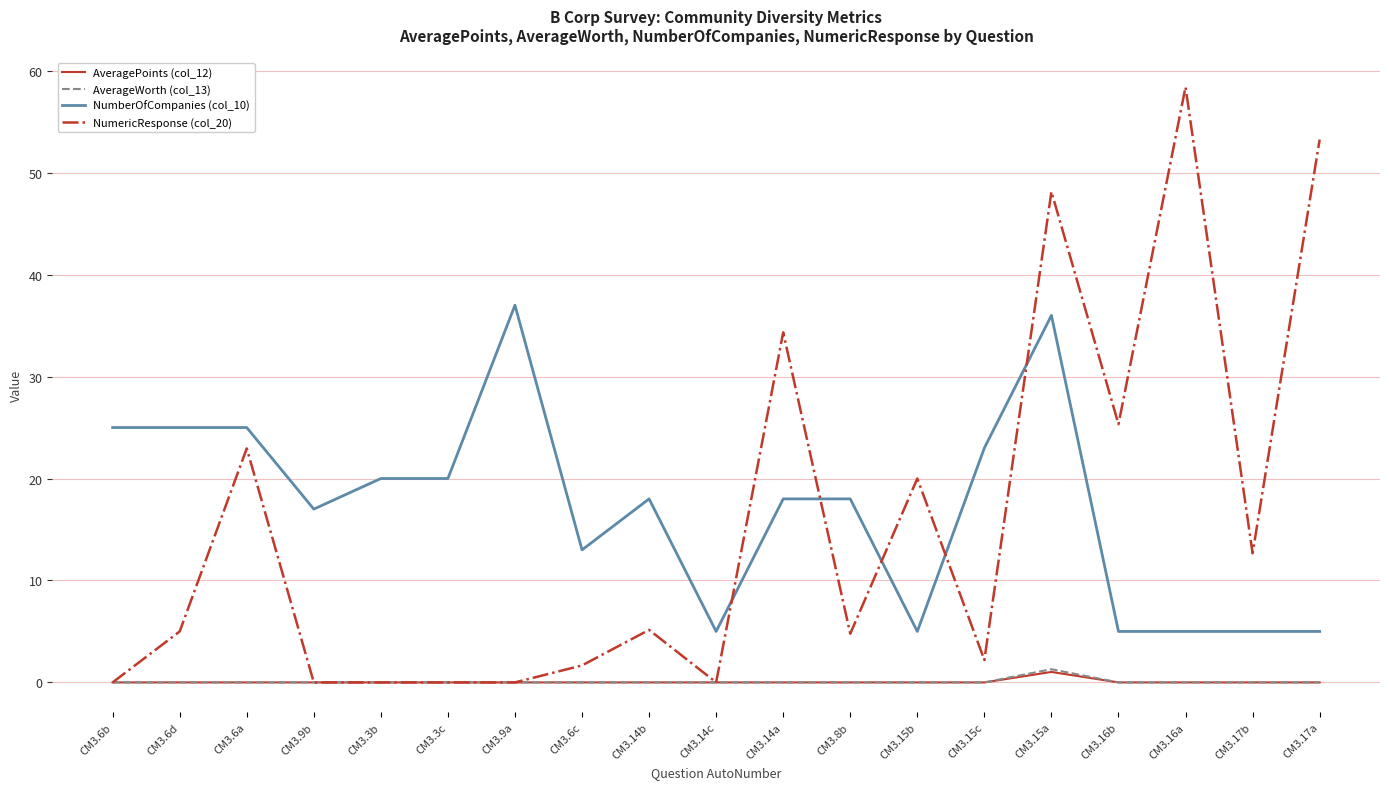

How many lines are shown in the chart?

4